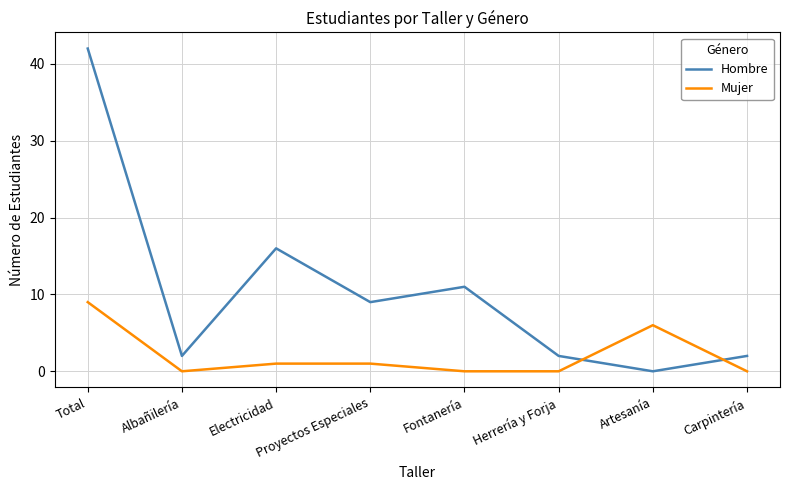

List the series in order of their overall mean, lowest first.

Mujer, Hombre